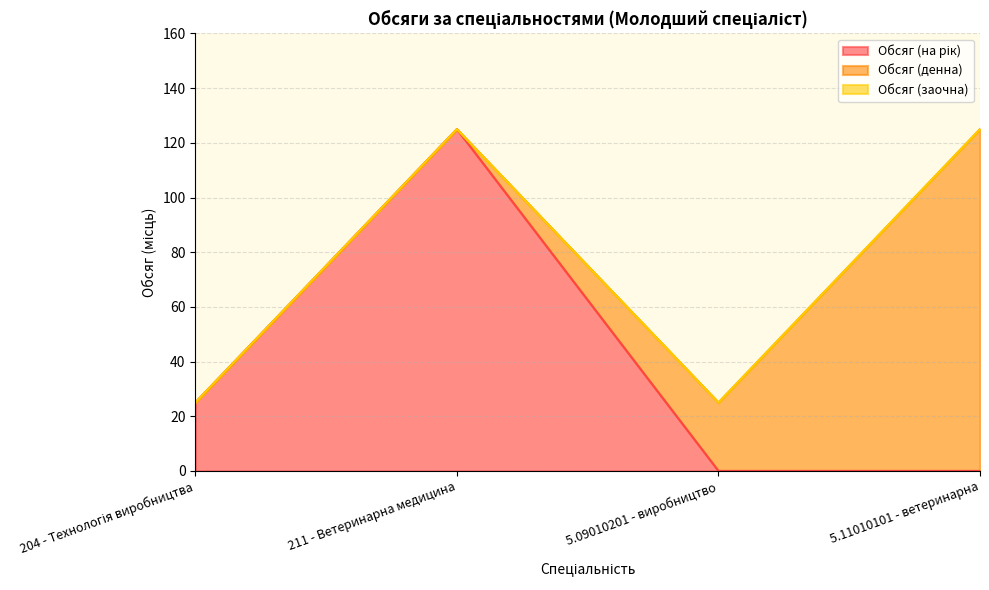

What is the total value across all series at 204 - Технологія виробництва?

25